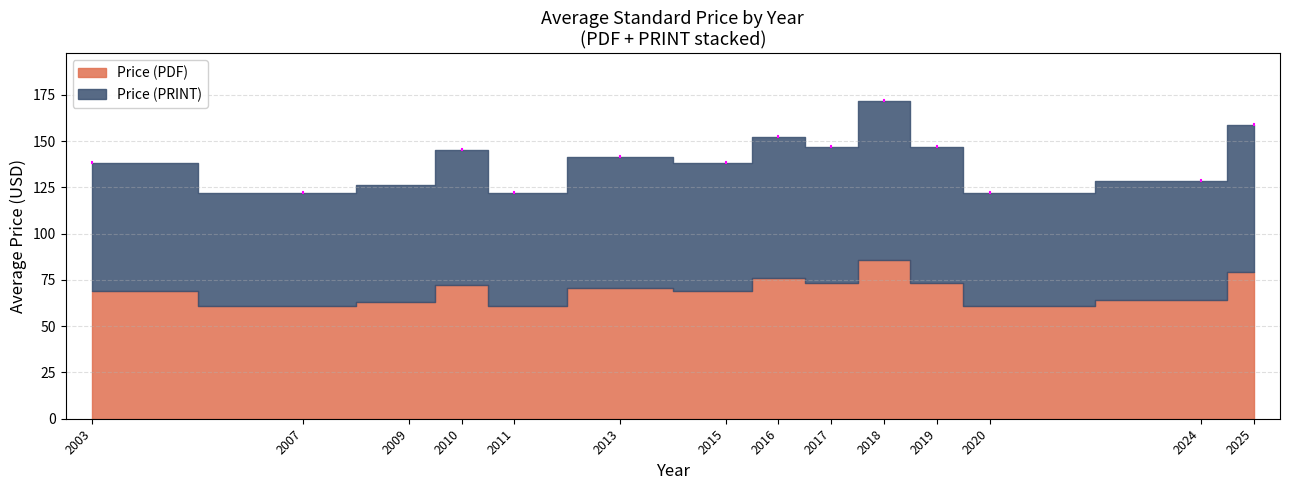

True or false: Price (PDF) and Price (PRINT) cross at least once.

False